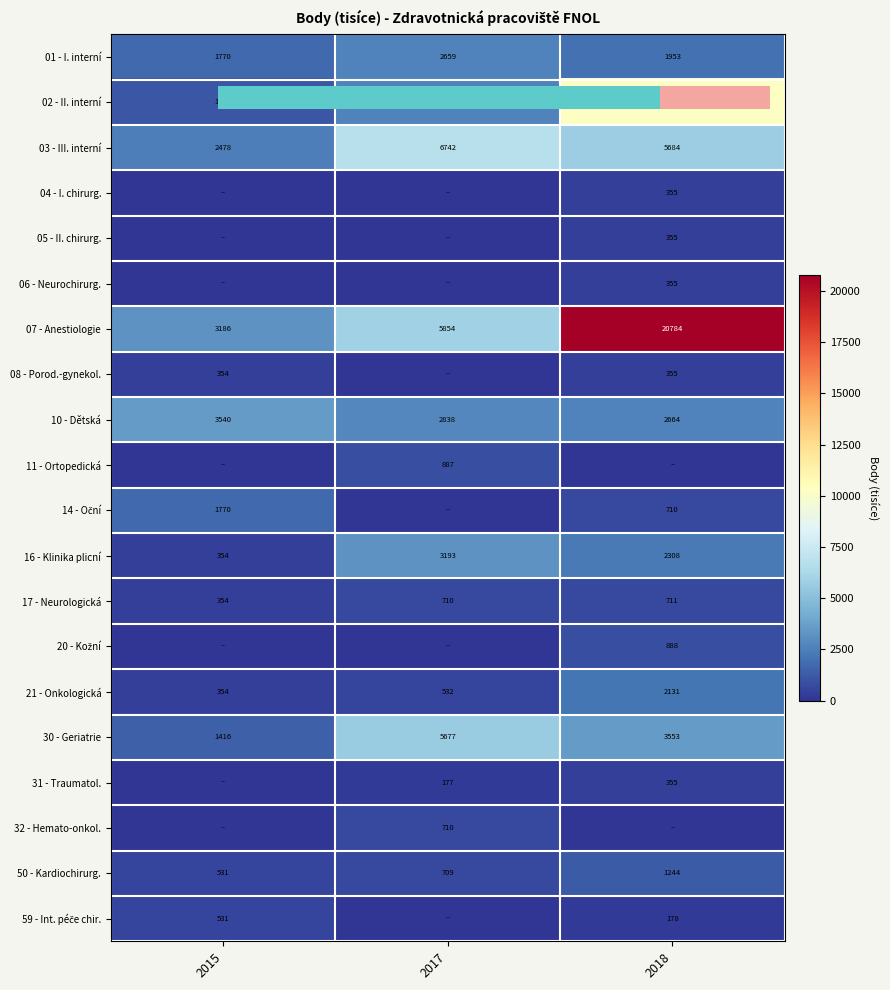

At which label does 30 - Geriatrie reach its peak?

2017